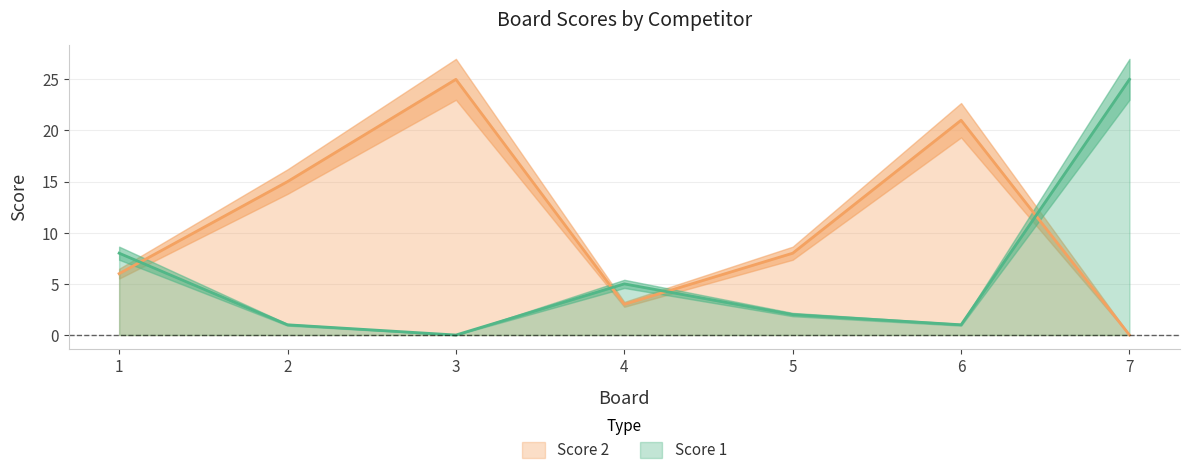

What is the value of the Score 2 point at the 6th from the left?

21